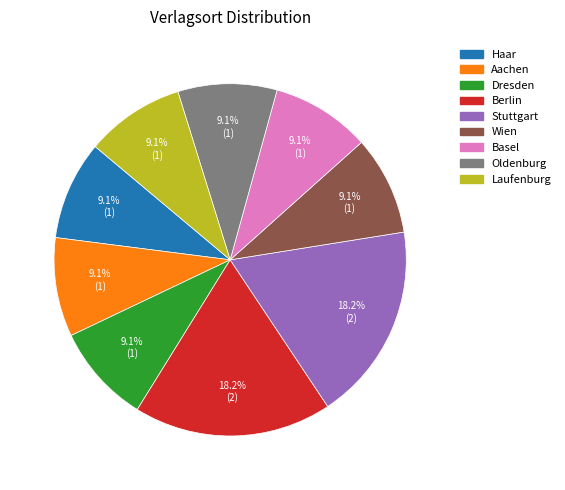

Is Dresden the majority of the pie?

No